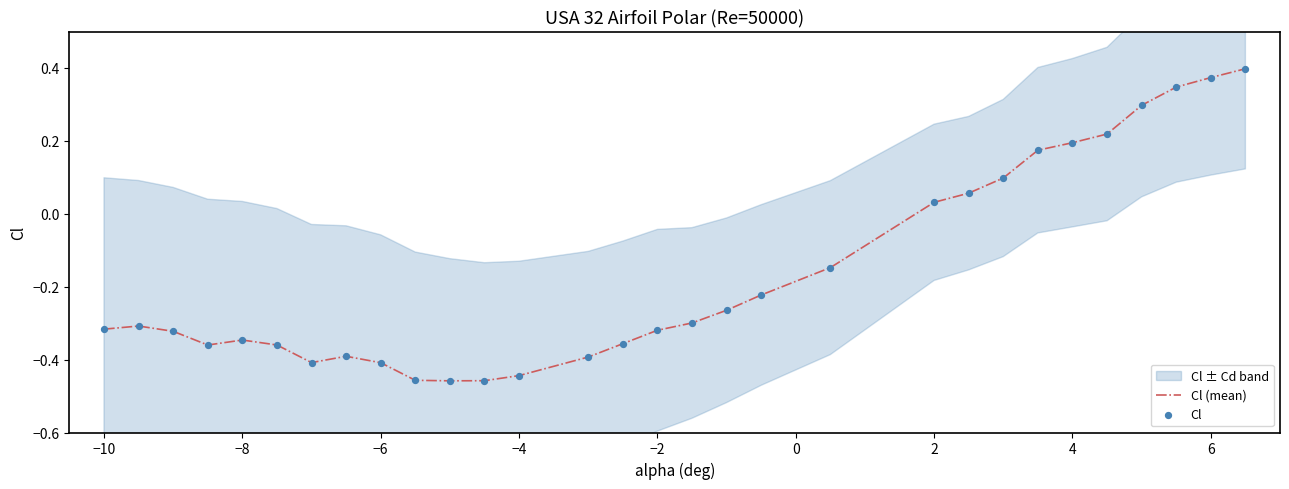

Which series reaches the minimum Y coordinate?

Cl (mean)